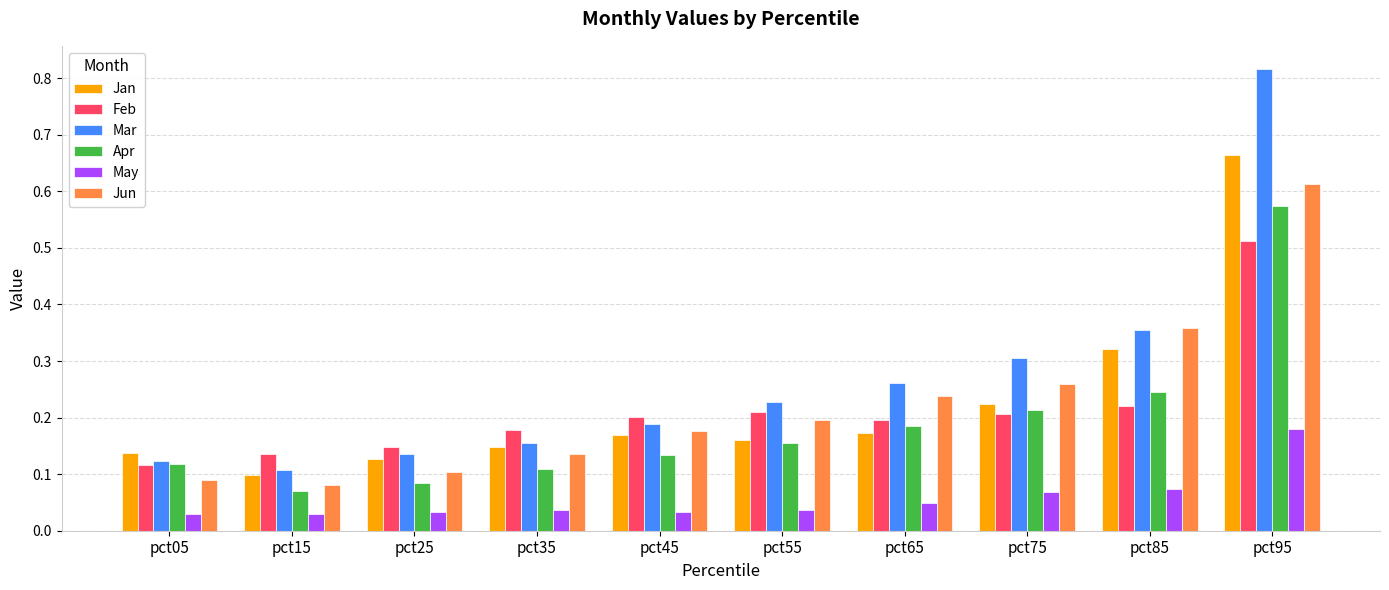

How many groups of bars are there?

10